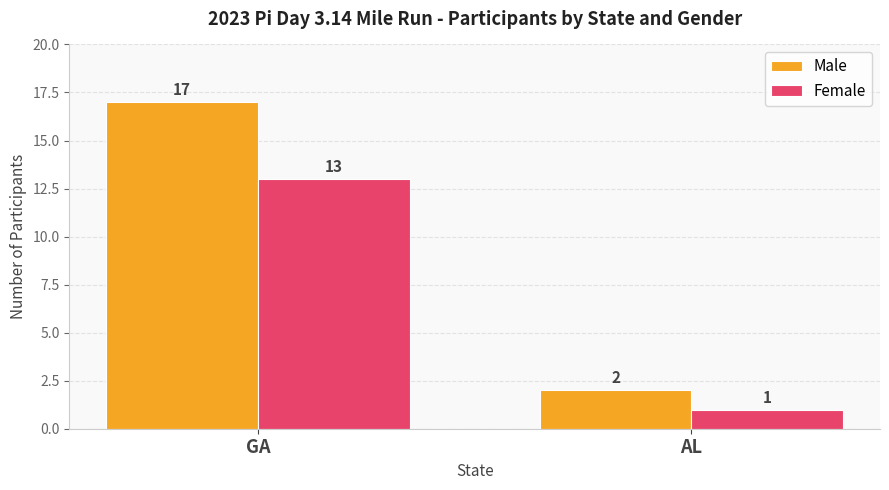

Reading left to right, list all the values displayed in this chart.

Male: GA=17	AL=2
Female: GA=13	AL=1